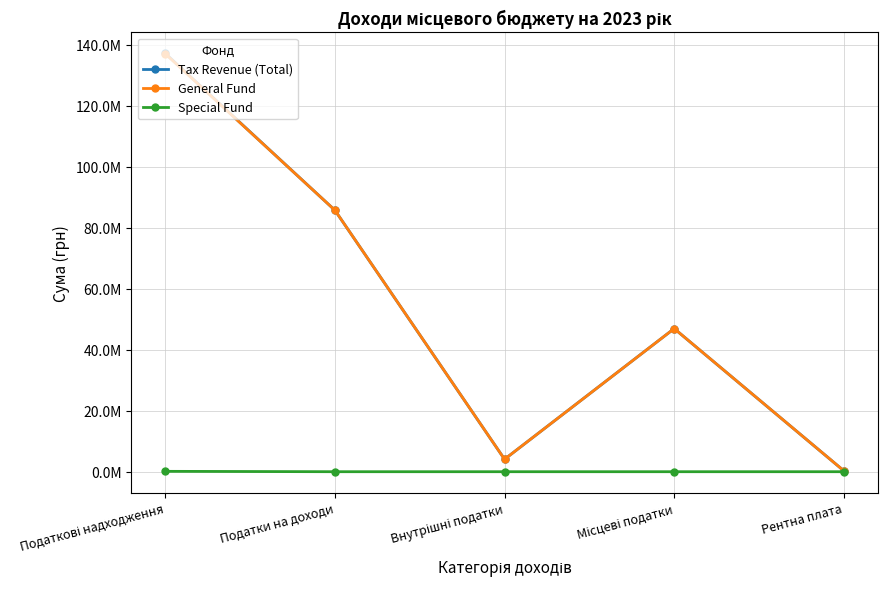

What is the approximate value of General Fund at Рентна плата, to the nearest 50?

300000